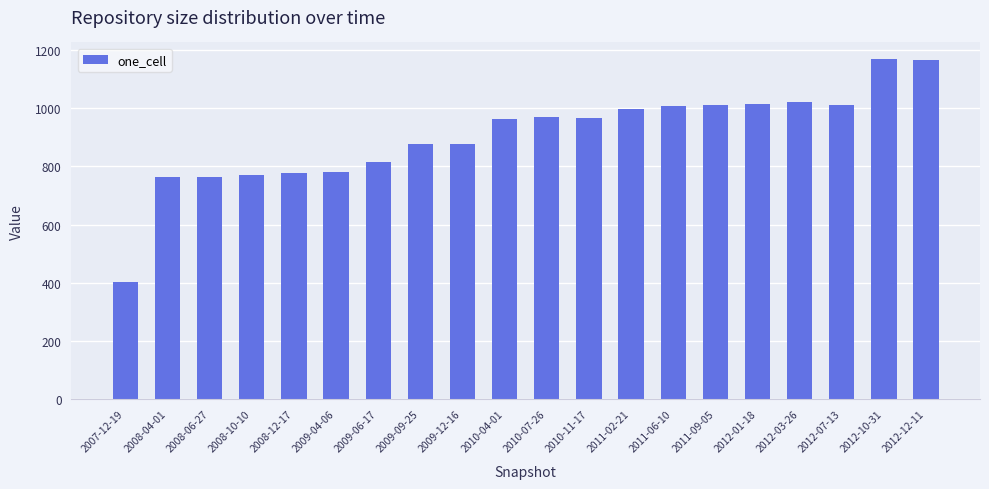

What is the value of the 17th bar from the left?

1023